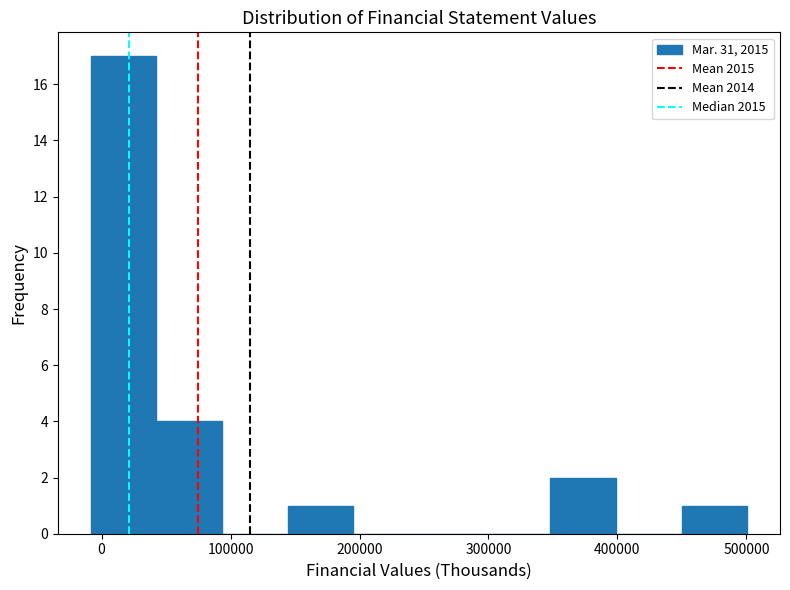

How tall is the bar that spans 140000 to 200000 on the x-axis? Neither the bar edges nor the heights are printed on the chart, so give them approximately, as read against the axes.

1